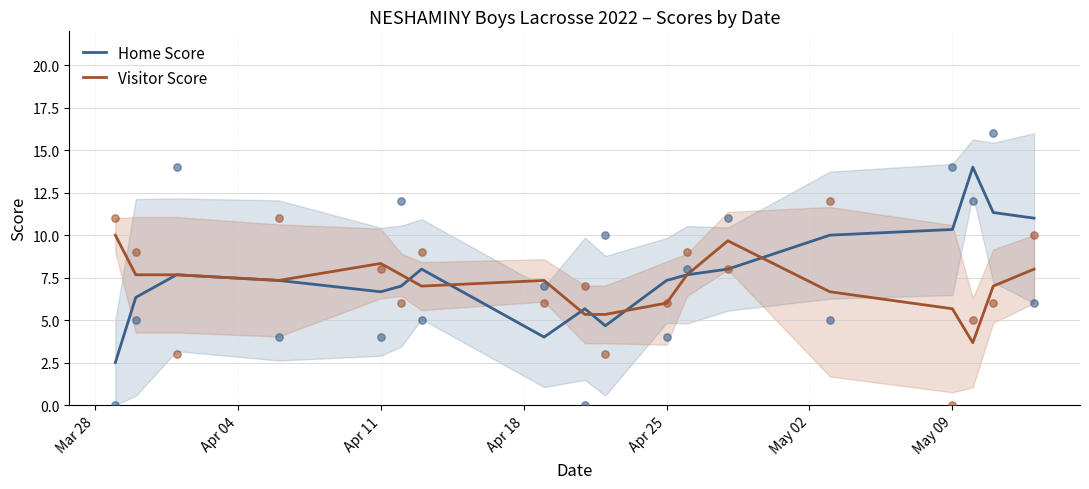

True or false: Home Score has a value of 7.3 at Apr 25.

True